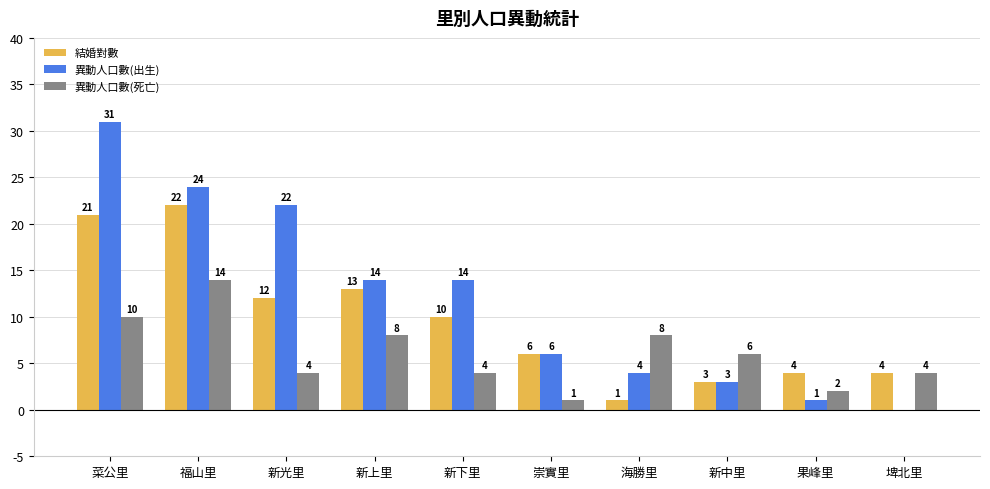

Which series changed the most between 新光里 and 海勝里?

異動人口數(出生)